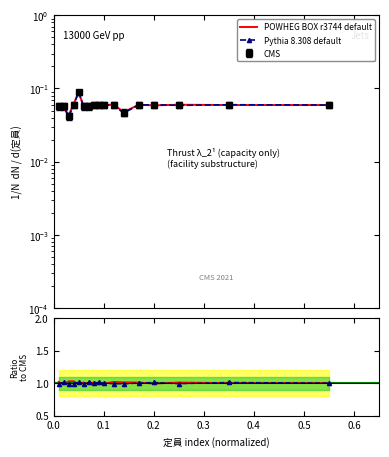

Between 4 and 12, which series saw the biggest shift?

POWHEG BOX r3744 default